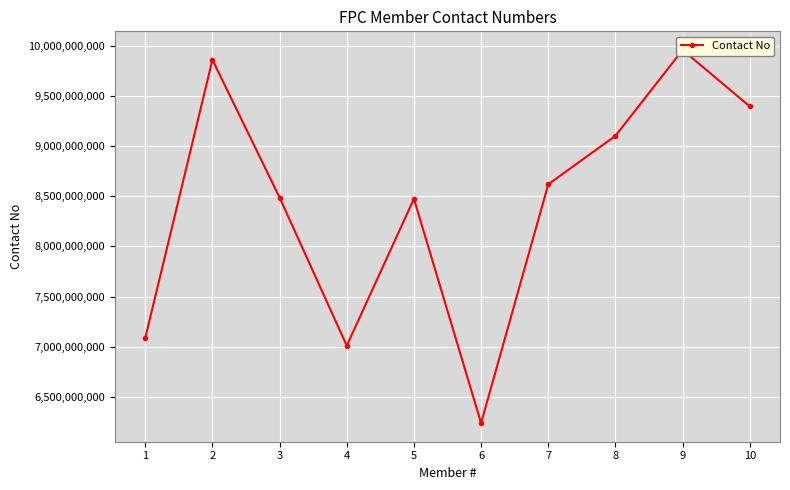

What is the sum of all values?

84229775290